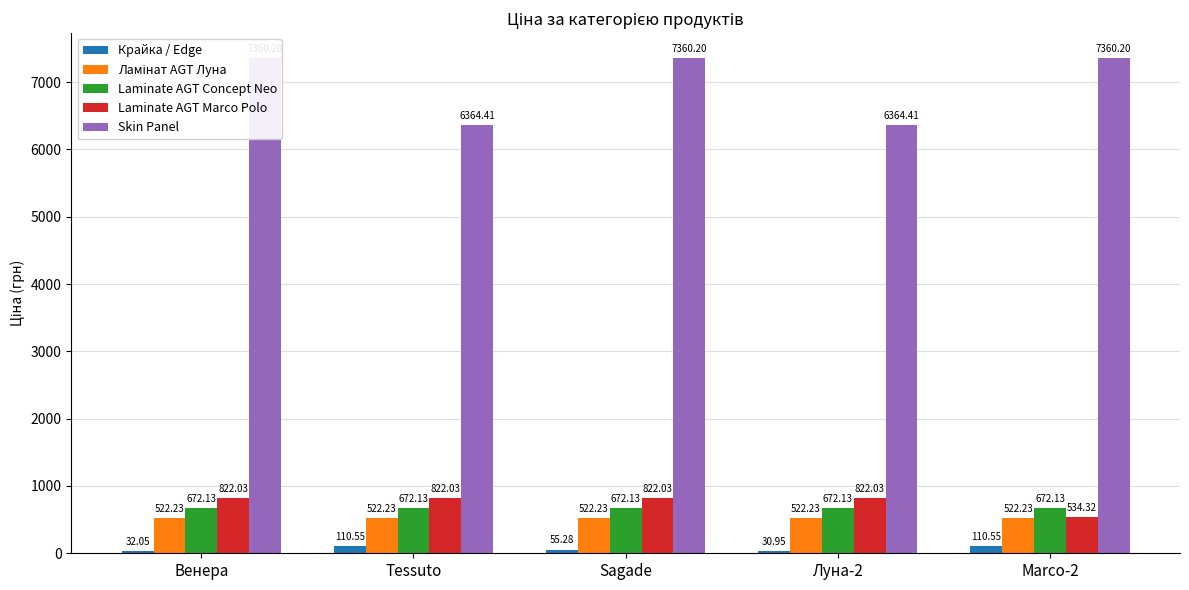

How many groups of bars are there?

5